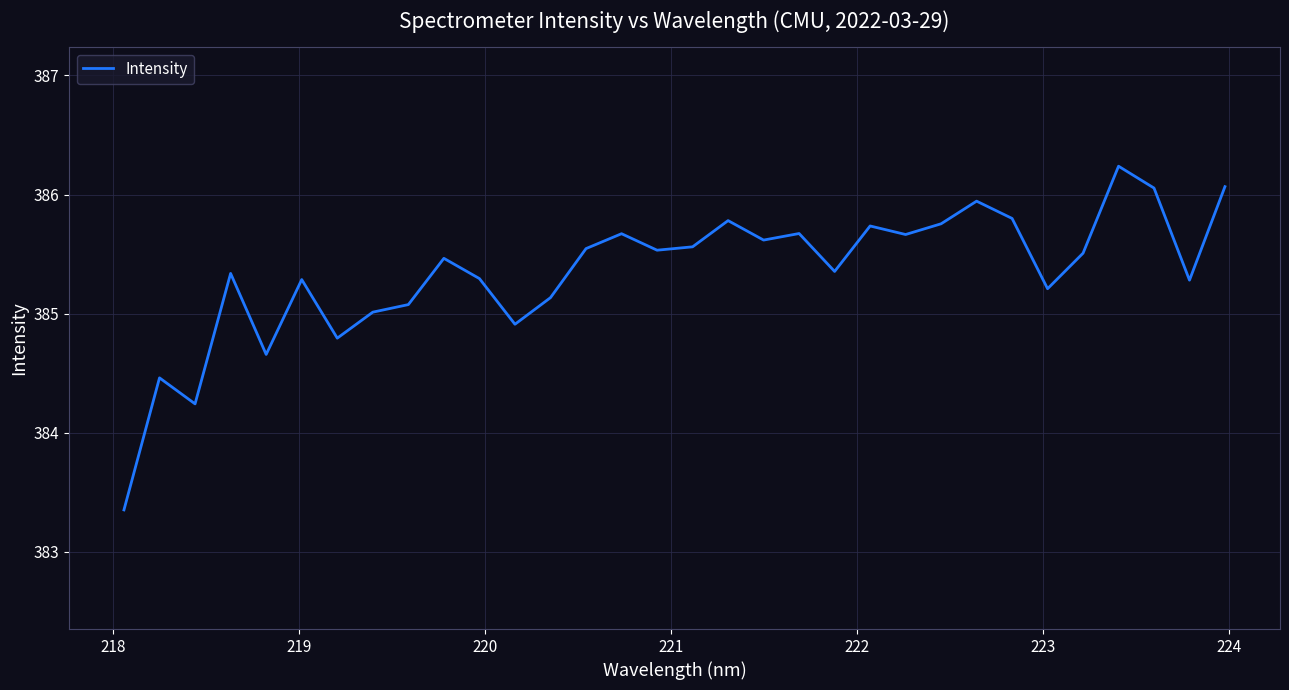

What is the difference between the maximum and minimum values?

2.9